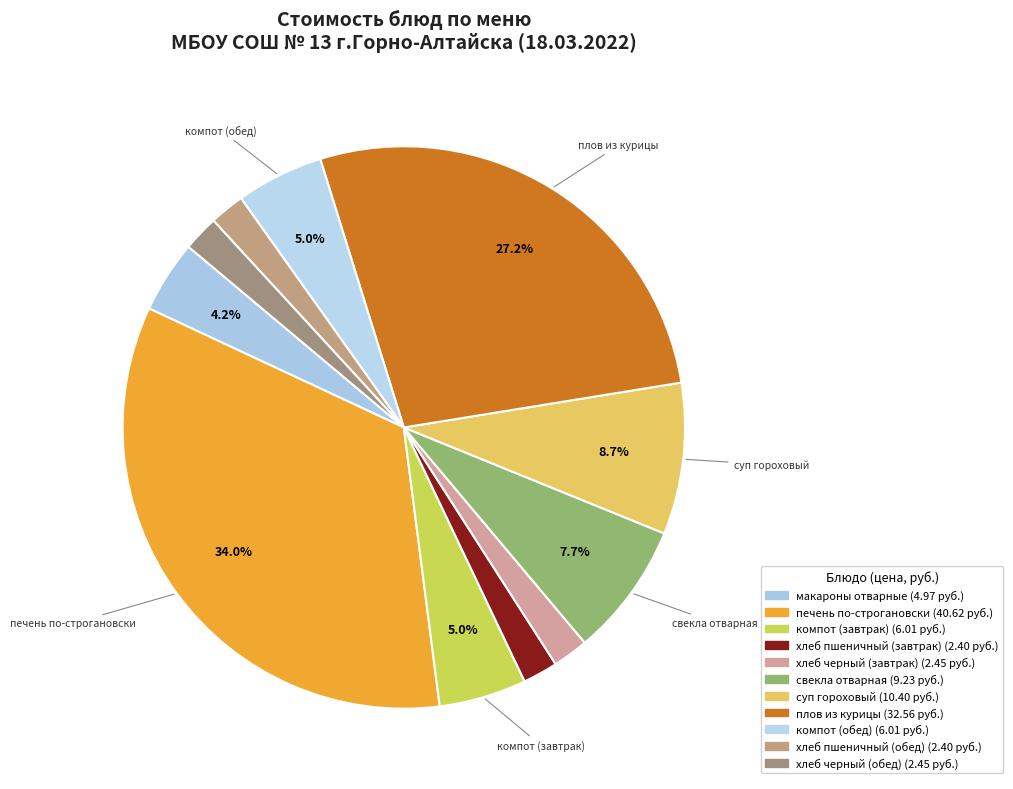

How many slices are in this pie chart?

11